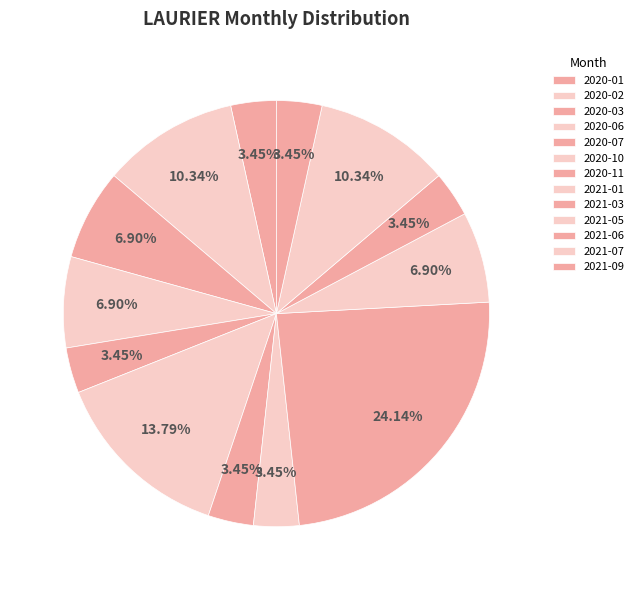

To the nearest percent, what is the difference between the largest and smallest slice percentages?

21%